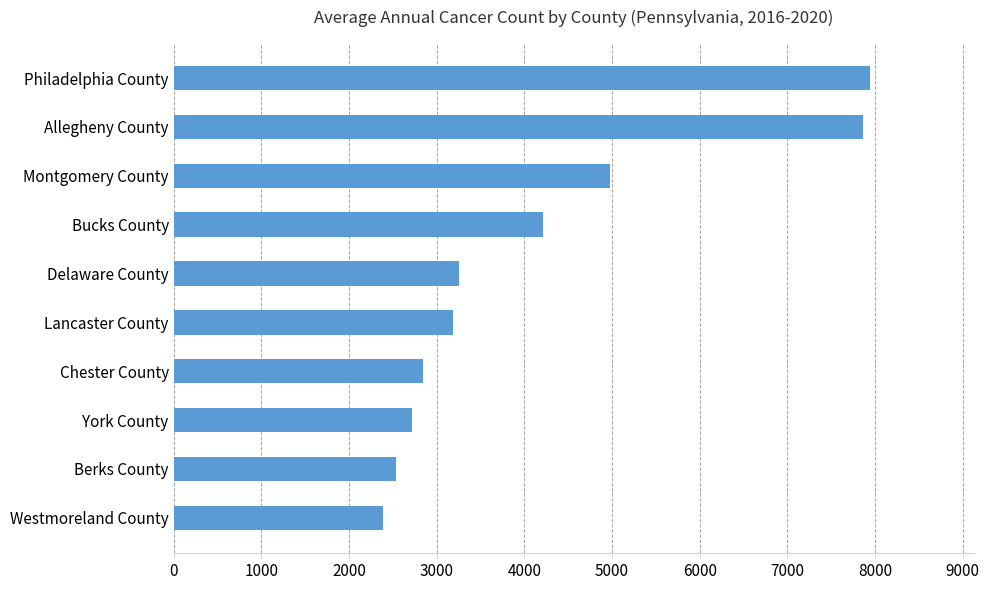

True or false: the data shows 2540 at Berks County.

True